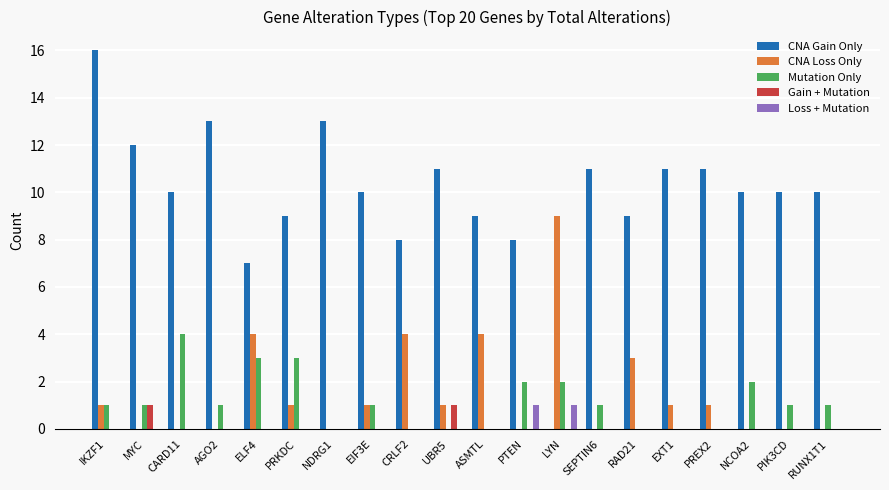

Reading left to right, transcribe all the data shown in this chart.

CNA Gain Only: 16	12	10	13	7	9	13	10	8	11	9	8	0	11	9	11	11	10	10	10
CNA Loss Only: 1	0	0	0	4	1	0	1	4	1	4	0	9	0	3	1	1	0	0	0
Mutation Only: 1	1	4	1	3	3	0	1	0	0	0	2	2	1	0	0	0	2	1	1
Gain + Mutation: 0	1	0	0	0	0	0	0	0	1	0	0	0	0	0	0	0	0	0	0
Loss + Mutation: 0	0	0	0	0	0	0	0	0	0	0	1	1	0	0	0	0	0	0	0